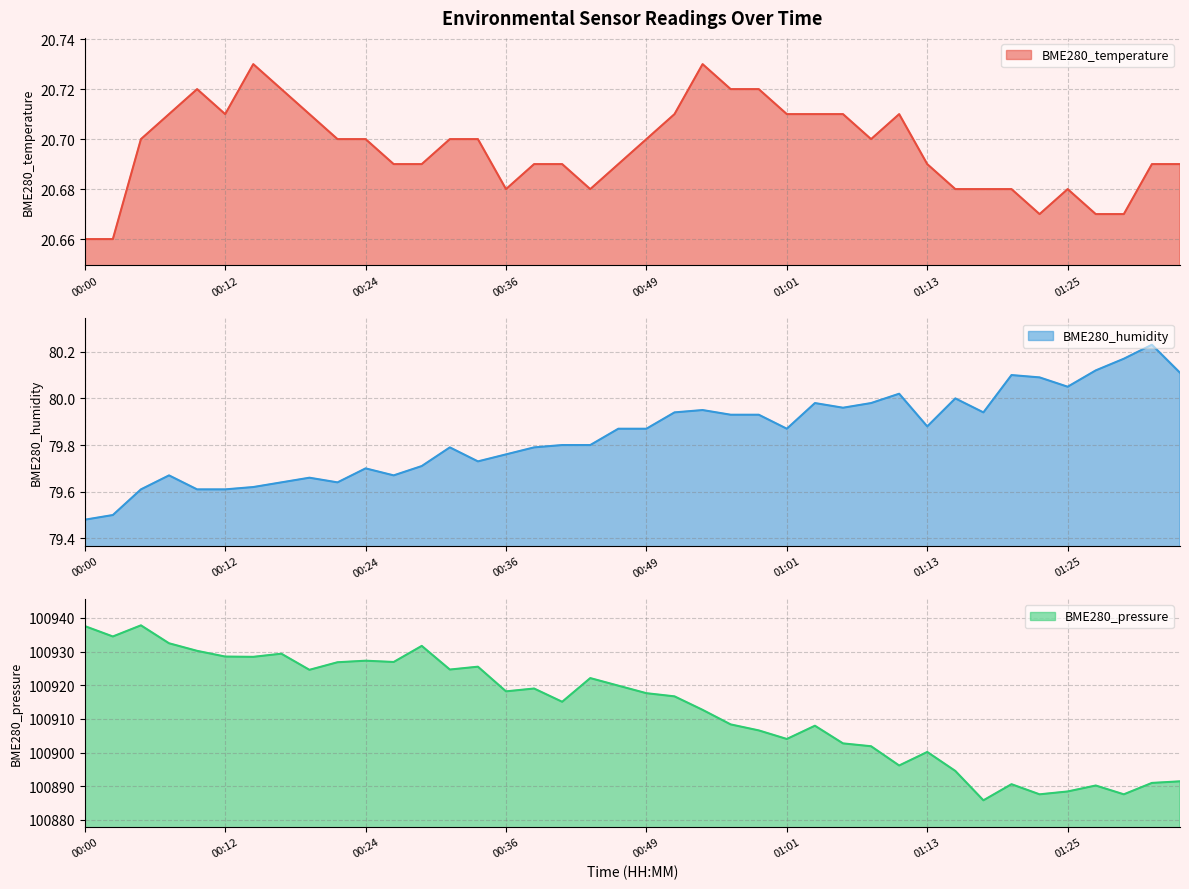

Is the value of BME280_temperature at 01:28 greater than the value of BME280_pressure at 01:15?

No